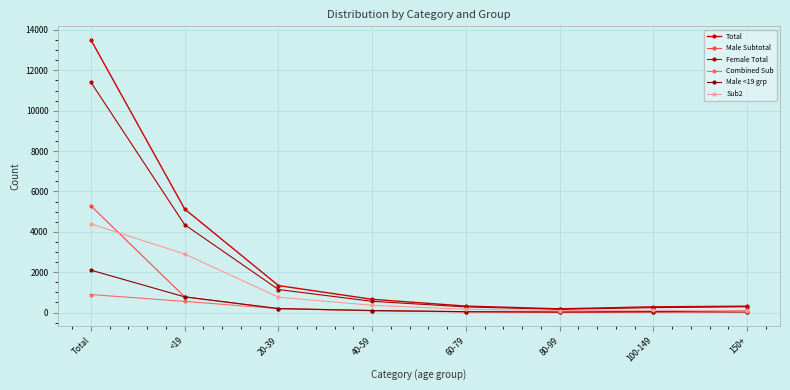

What position from the right is 20-39?

6